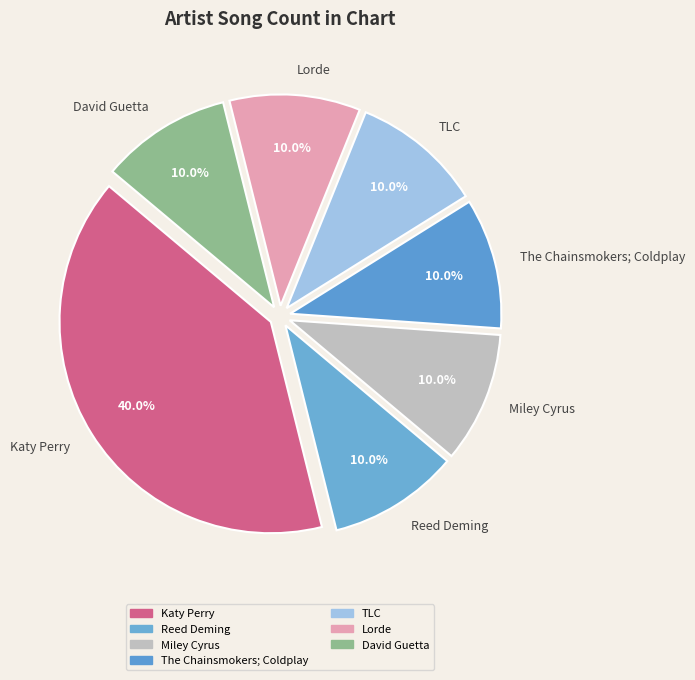

What percentage is NOT represented by David Guetta?

90.0%